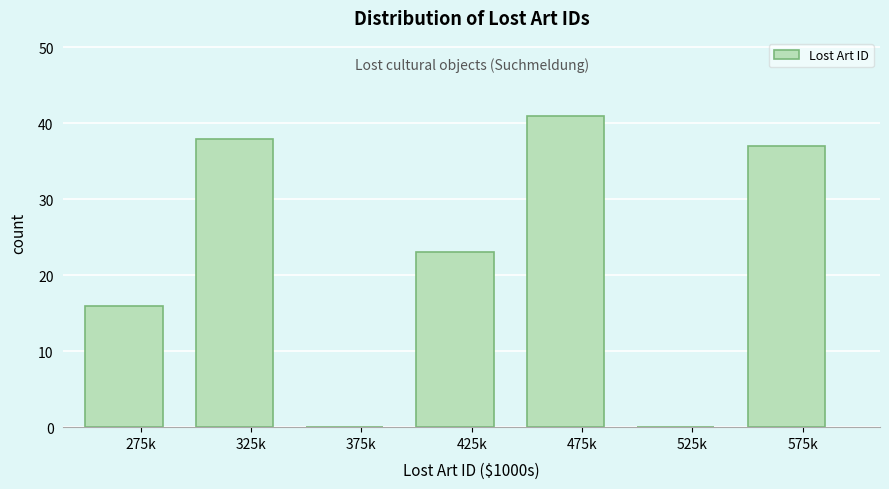

Reading right to left, transcribe all the data shown in this chart.

575k=37	525k=0	475k=41	425k=23	375k=0	325k=38	275k=16